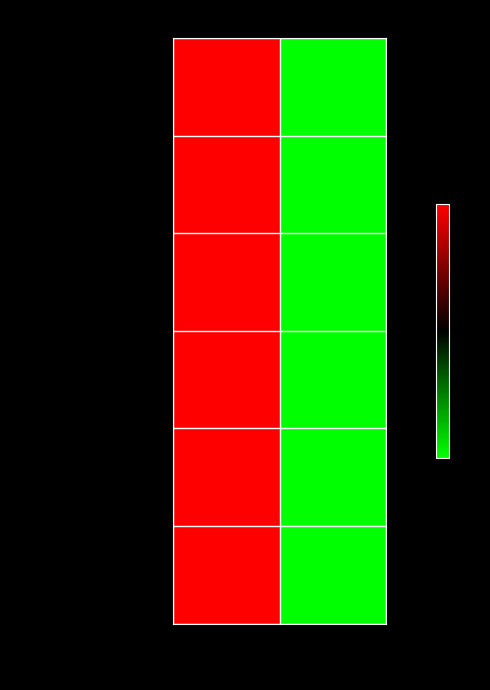

Reading left to right, list all the values displayed in this chart.

Documents: Japan=1	India=-1
Citable documents: Japan=1	India=-1
Citations: Japan=1	India=-1
Self-citations: Japan=1	India=-1
Citations per document: Japan=1	India=-1
H index: Japan=1	India=-1